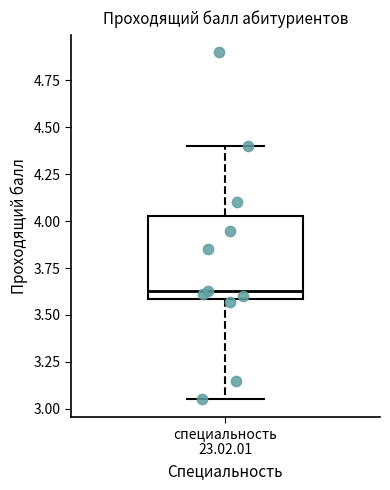

Transcribe this box plot: give where the median line is, the range the box spans, and where the two whiskers end, as read against the y-axis. The values are not printed on the chart, so give them approximately, as read against the axis.

median 3.65, box 3.60 to 4.05, whiskers 3.05 to 4.40